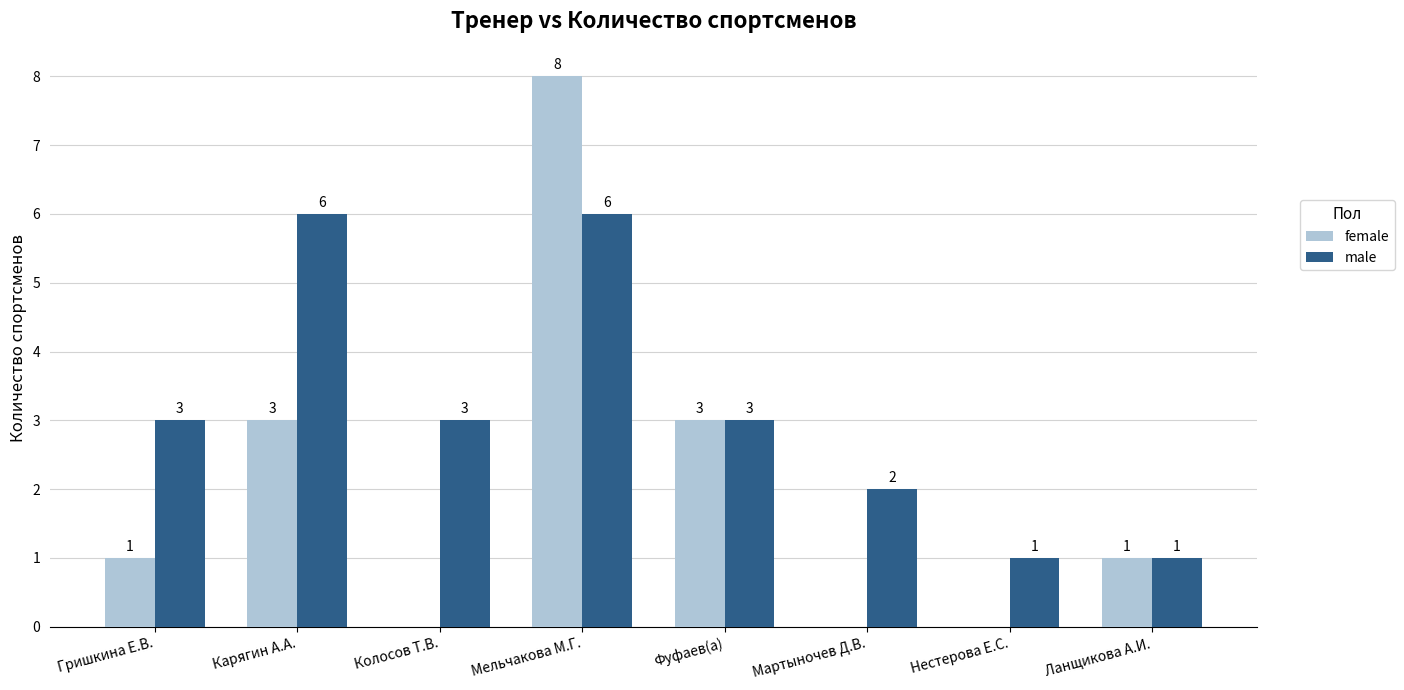

Reading right to left, list all the values displayed in this chart.

female: Ланщикова А.И.=1	Нестерова Е.С.=0	Мартыночев Д.В.=0	Фуфаев(а)=3	Мельчакова М.Г.=8	Колосов Т.В.=0	Карягин А.А.=3	Гришкина Е.В.=1
male: Ланщикова А.И.=1	Нестерова Е.С.=1	Мартыночев Д.В.=2	Фуфаев(а)=3	Мельчакова М.Г.=6	Колосов Т.В.=3	Карягин А.А.=6	Гришкина Е.В.=3